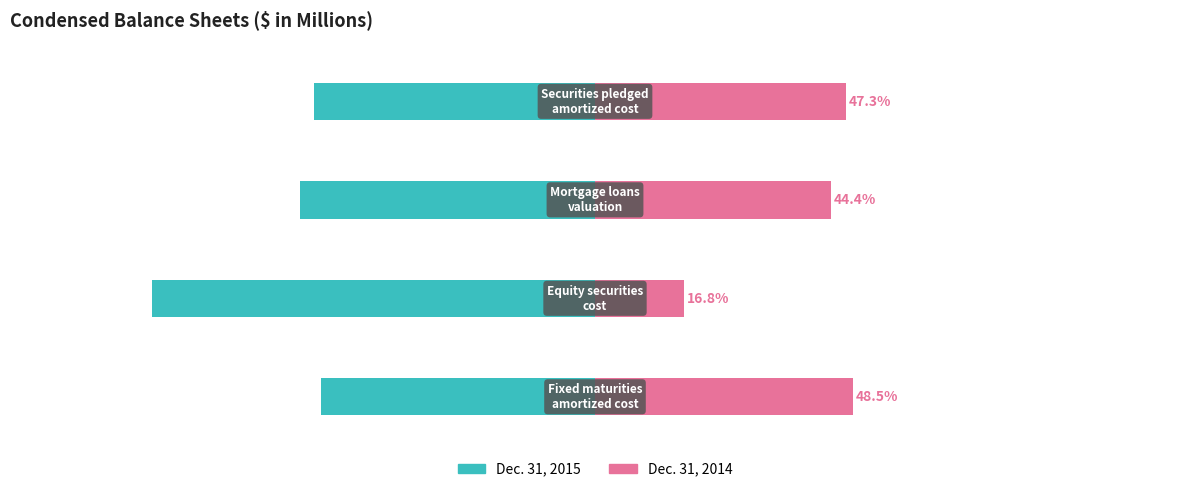

The value of Dec. 31, 2015 at 0 is -51.5. True or false?

True